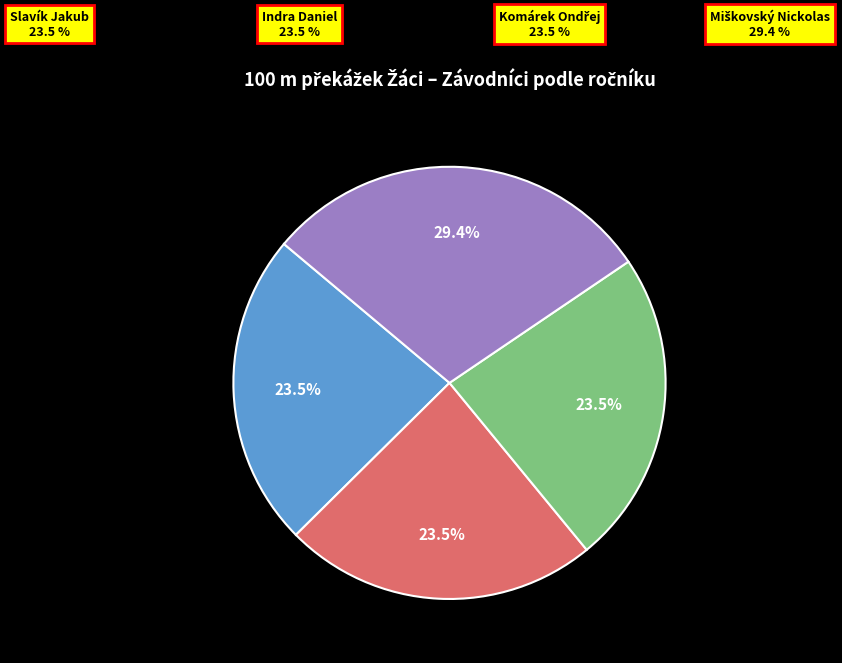

Does any single category account for the majority?

No